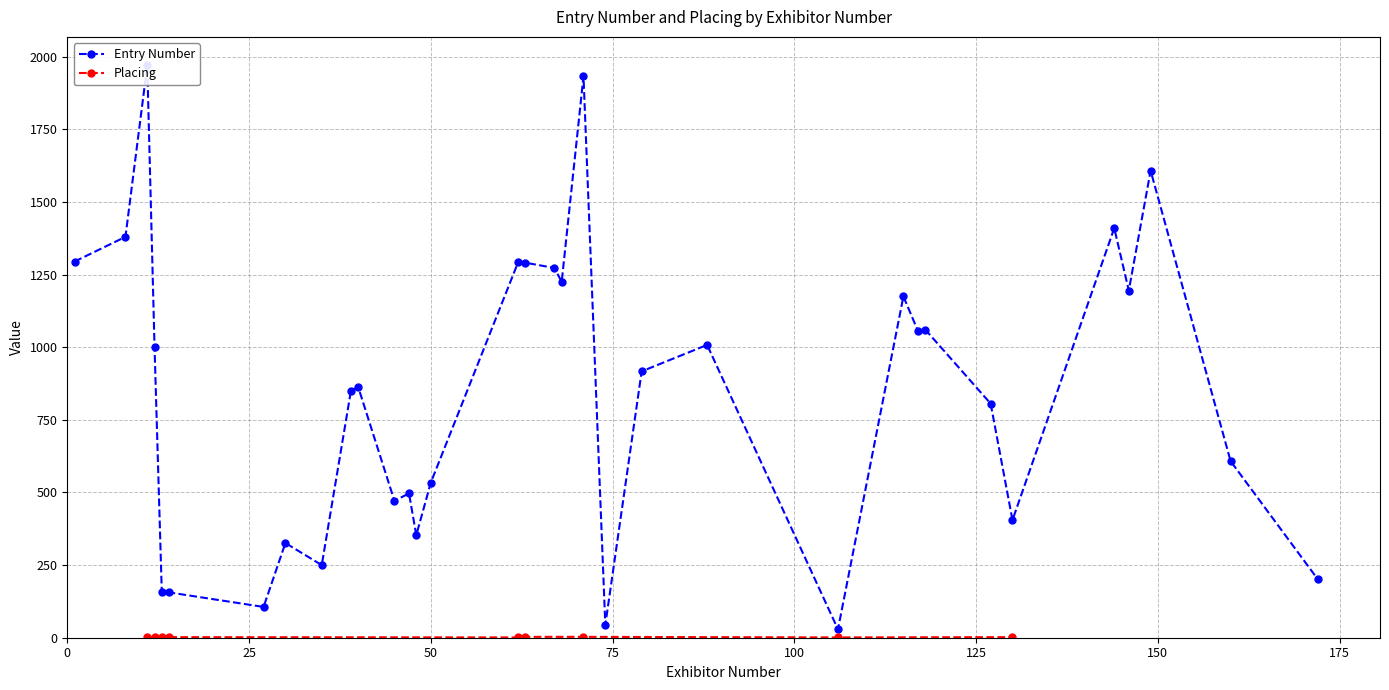

What is the total value across all series at 5?

1293